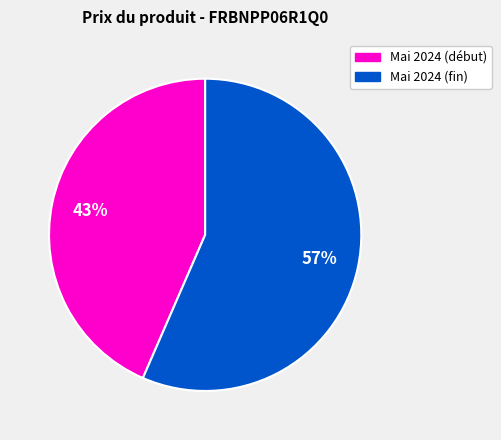

Does Mai 2024 (début) account for over 50% of the chart?

No